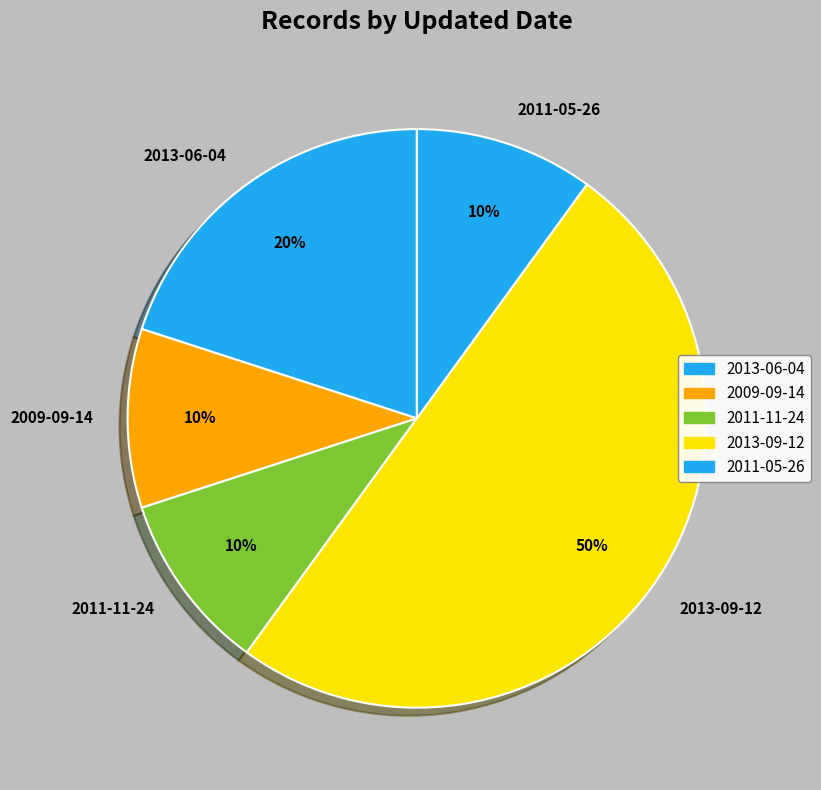

To the nearest percent, what is the combined percentage of 2011-11-24 and 2011-05-26?

20%